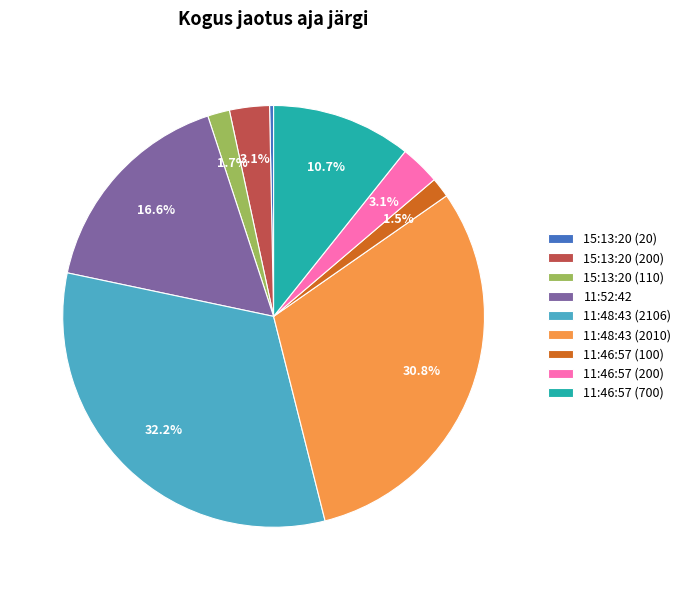

Is 15:13:20 (110) the majority of the pie?

No